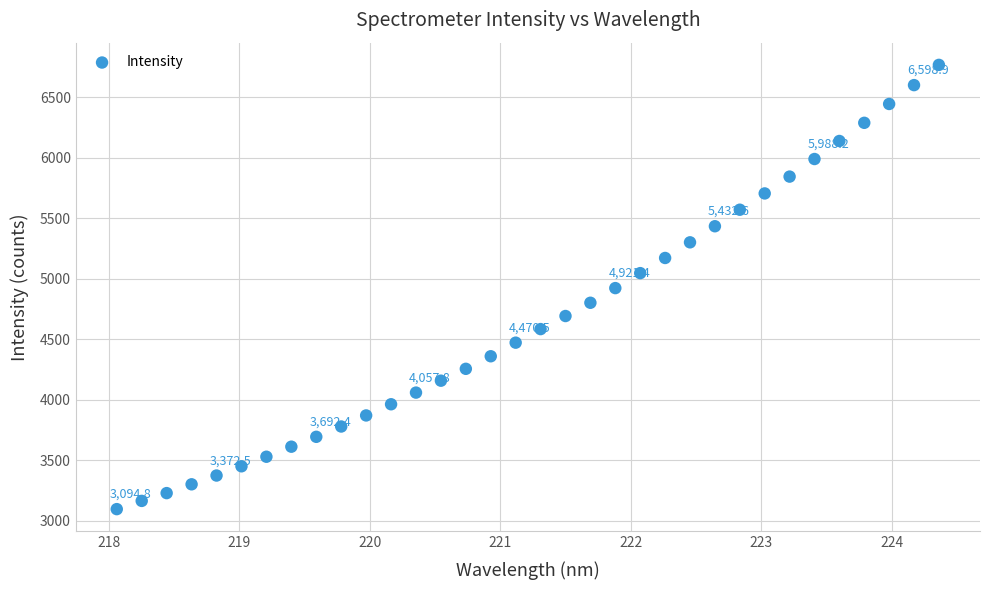

What is the range of X values (max minus min)?

6.3